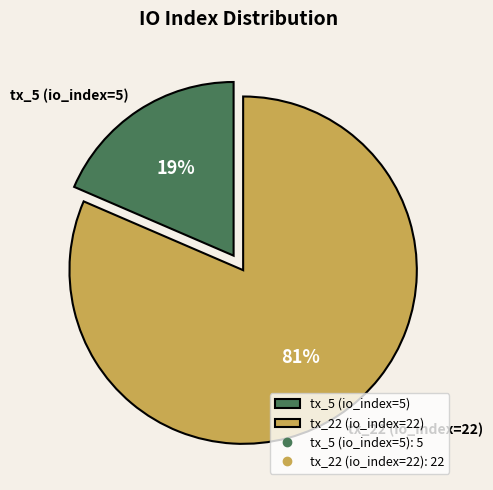

To the nearest percent, what is the combined percentage of tx_5 (io_index=5) and tx_22 (io_index=22)?

100%